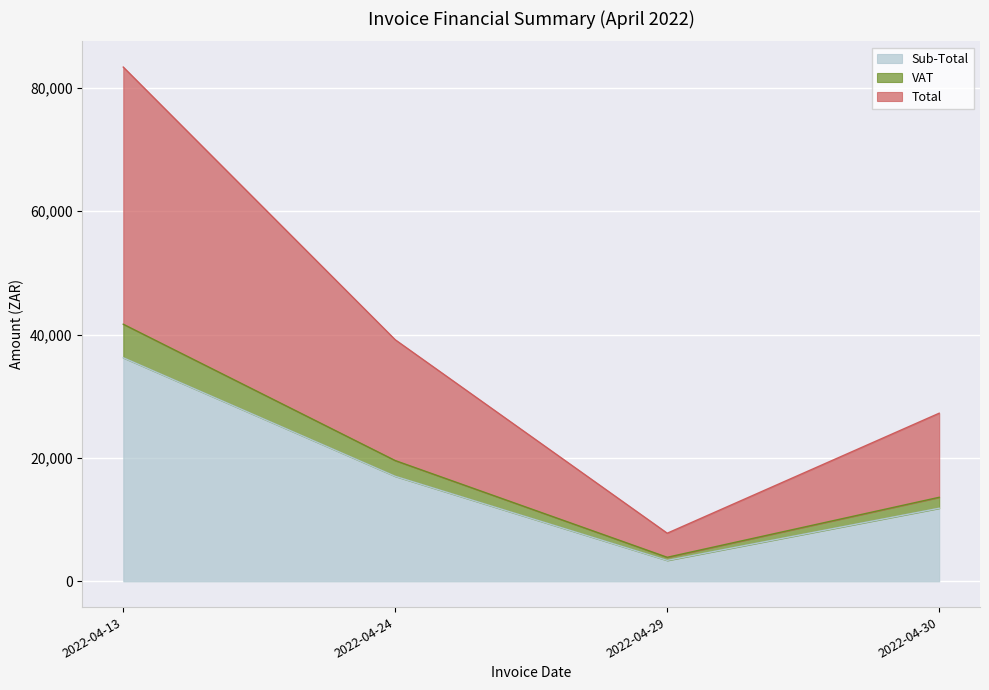

What is the minimum value shown in the chart?

3394.6